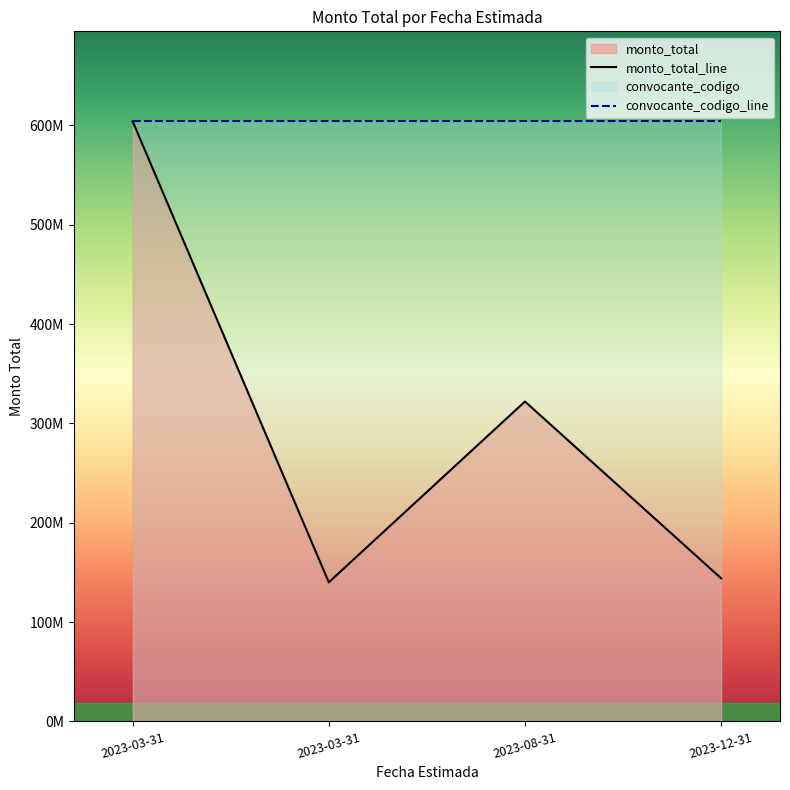

At which category does the data reach its first local valley?

2023-03-31